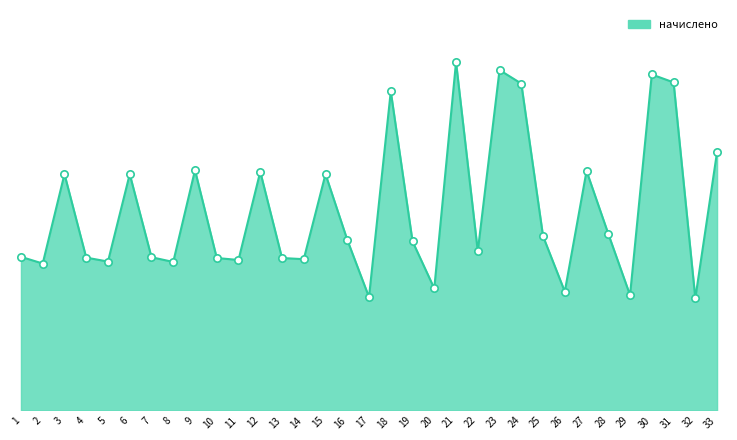

What is the ratio of the value at 14 to the value at 21?

0.4